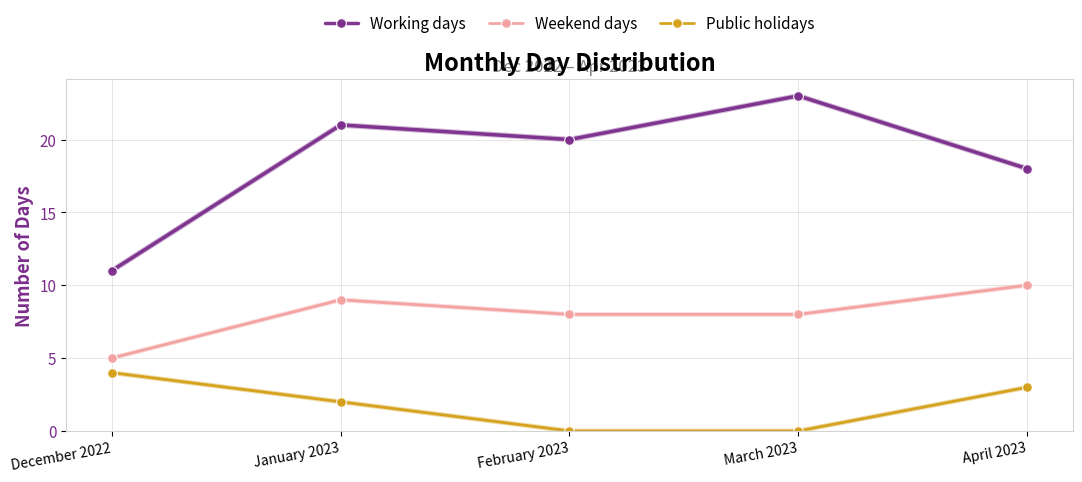

Does the chart display data point markers on the line(s)?

Yes